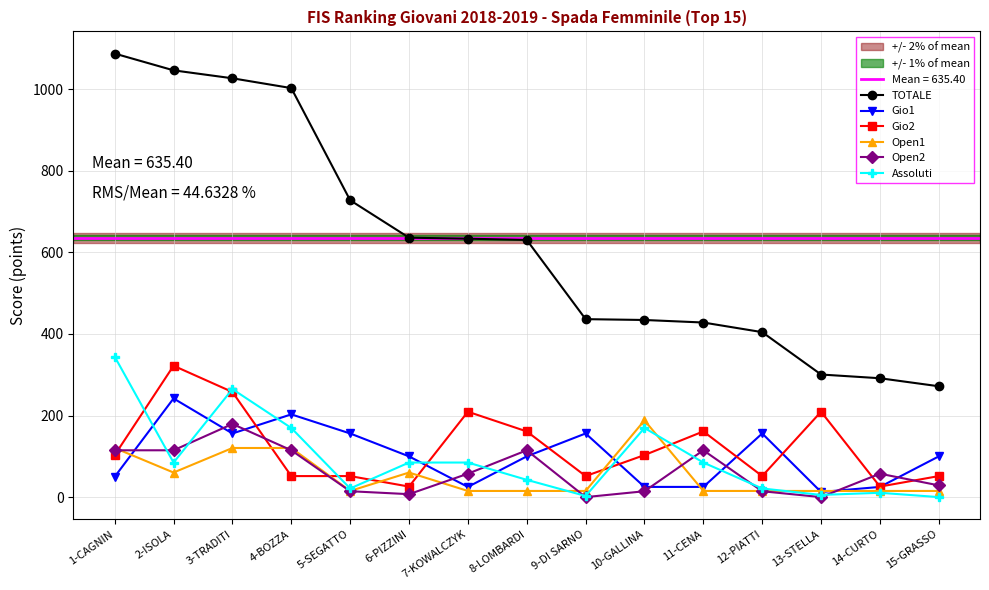

Is it true that Open1 equals 184.0 at 1-CAGNIN?

False